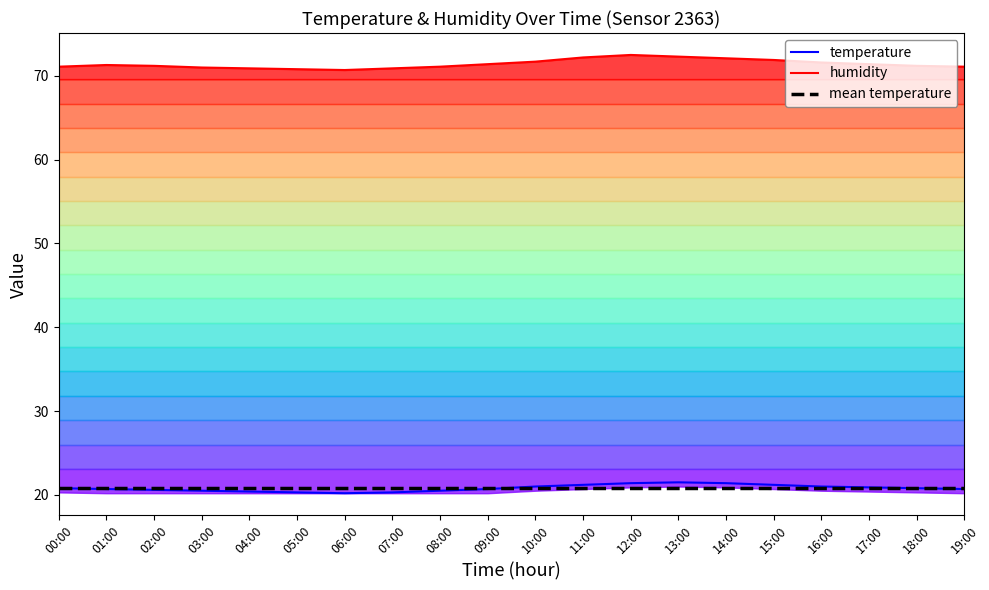

At how many categories does at least one series exceed 64?

20